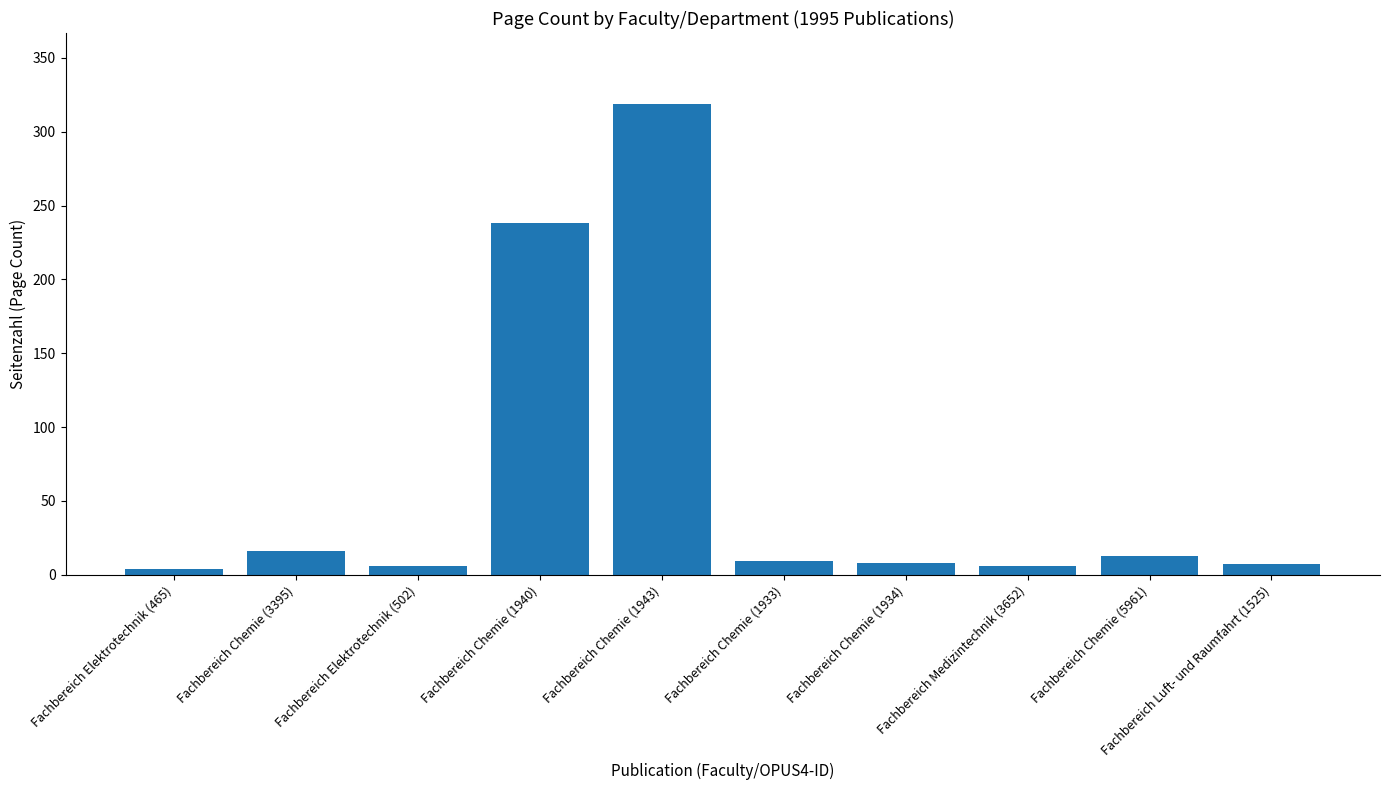

What is the sum of the values at Fachbereich Chemie (1933) and Fachbereich Luft- und Raumfahrt (1525)?

16